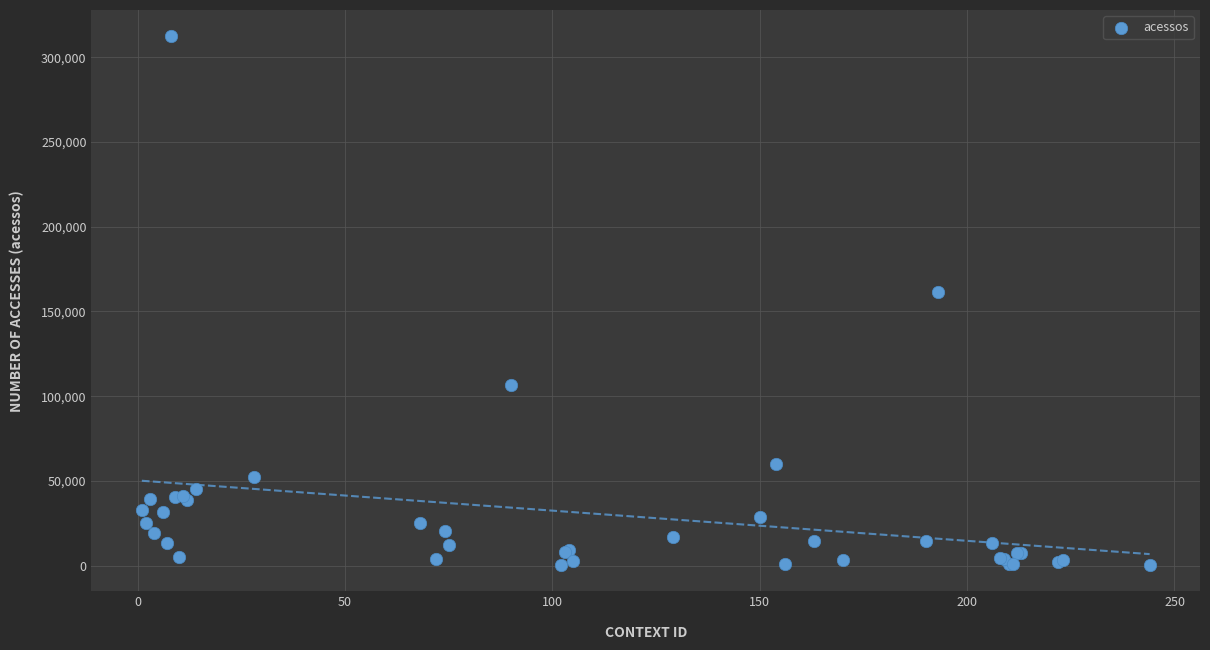

What Y value in the scatter plot is closest to 156319?

161685